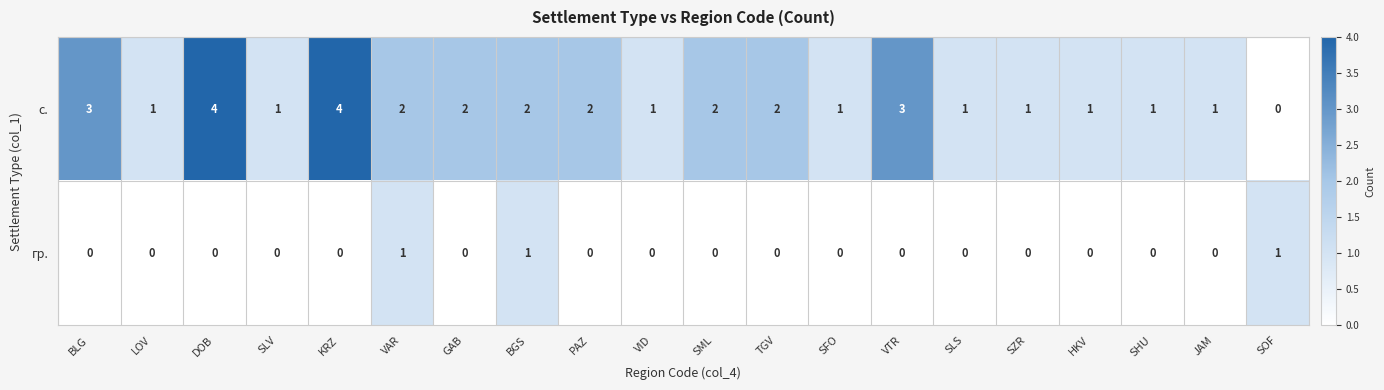

Rank the series by their average value, from lowest to highest.

гр., с.